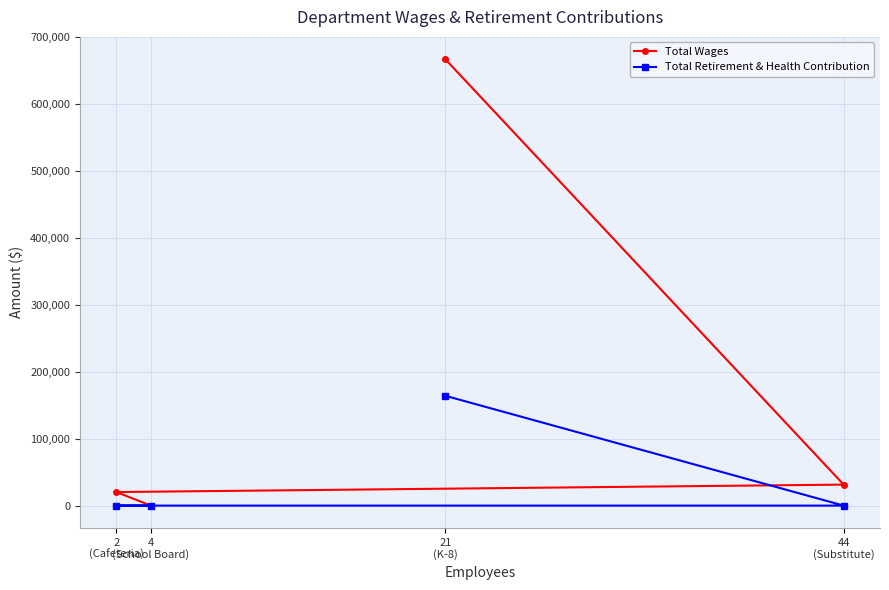

True or false: Total Retirement & Health Contribution and Total Wages intersect in this chart.

False